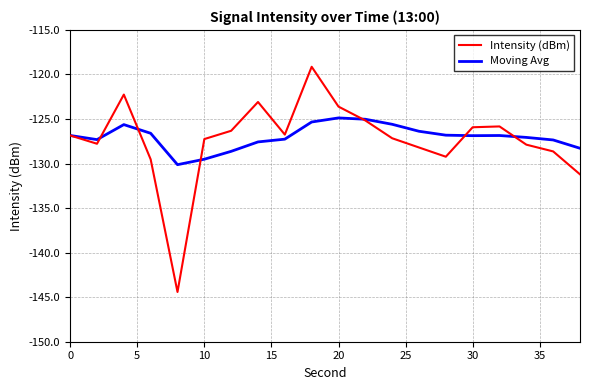

True or false: Intensity (dBm) and Moving Avg cross at least once.

True